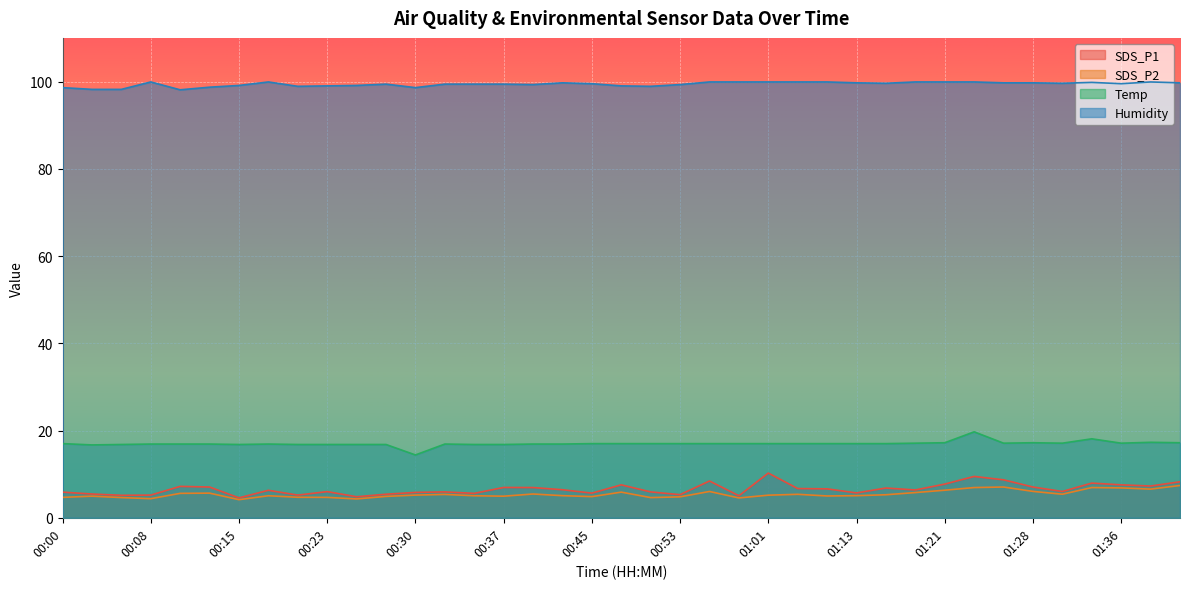

True or false: SDS_P2 and Temp cross at least once.

False